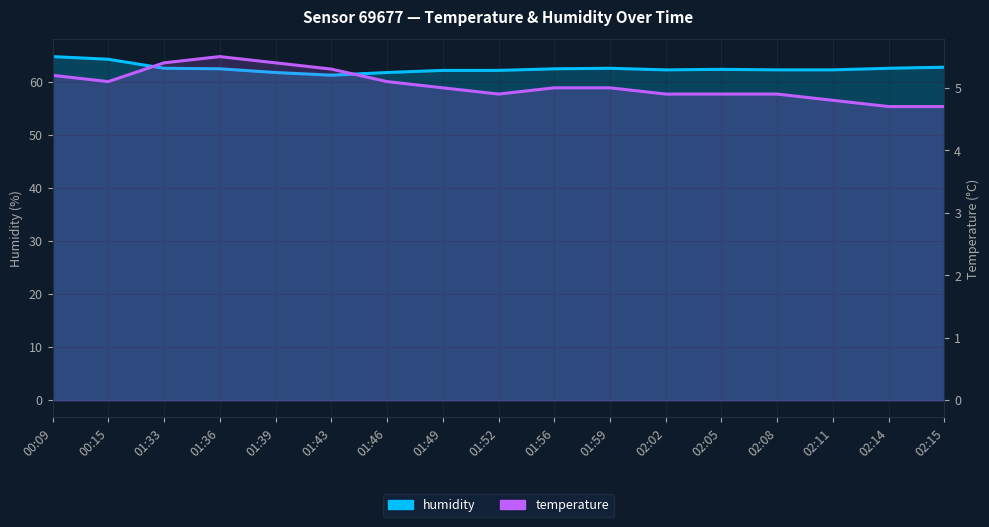

What are all the series names shown in the legend?

humidity, temperature